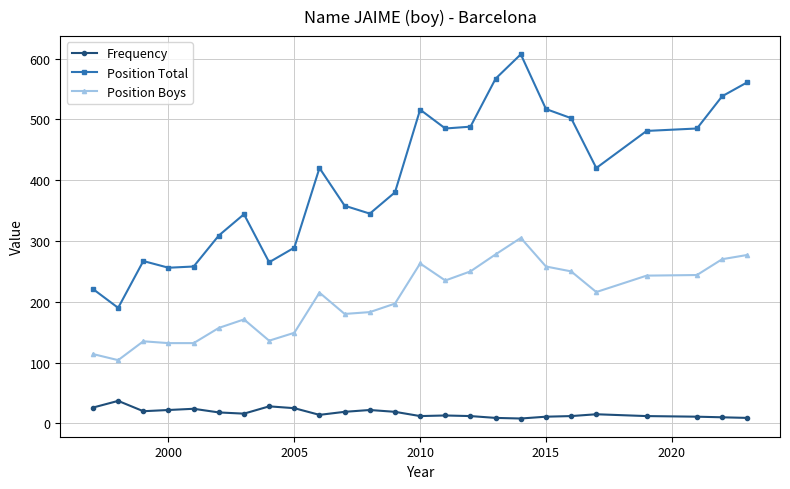

What is the highest value of the Position Boys series?

305